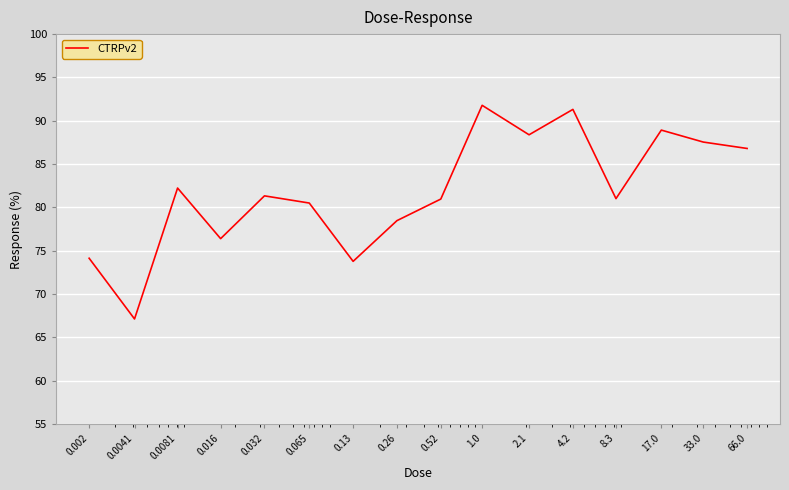

How many lines are shown in the chart?

1